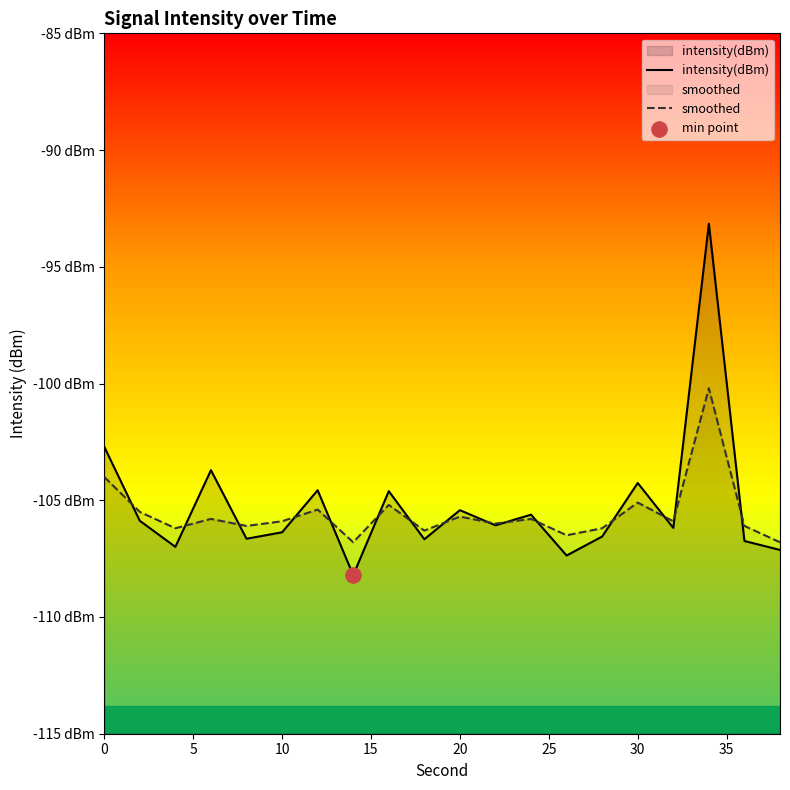

Is the value of smoothed at 19 greater than the value of intensity(dBm) at 13?

Yes